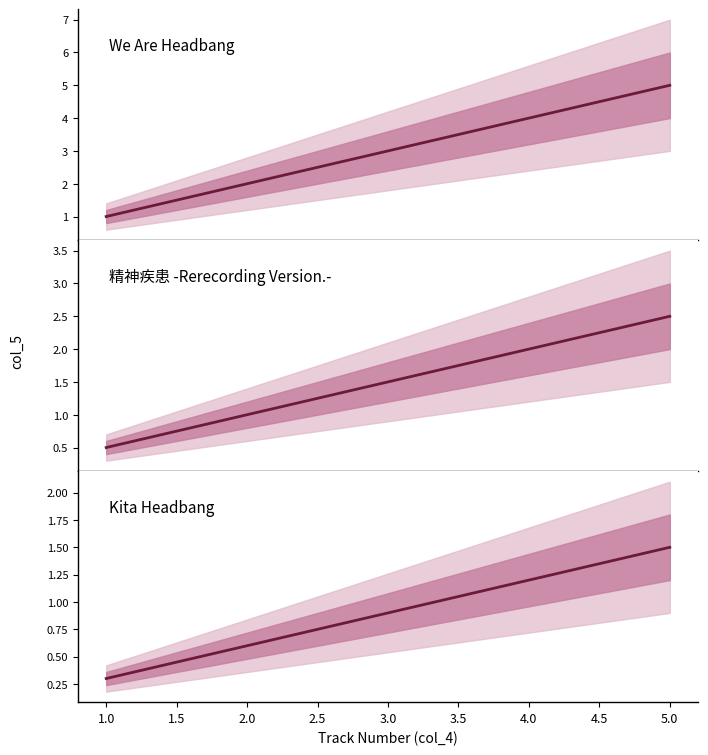

List the series in order of their peak value, lowest first.

Kita Headbang, 精神疾患 -Rerecording Version.-, We Are Headbang